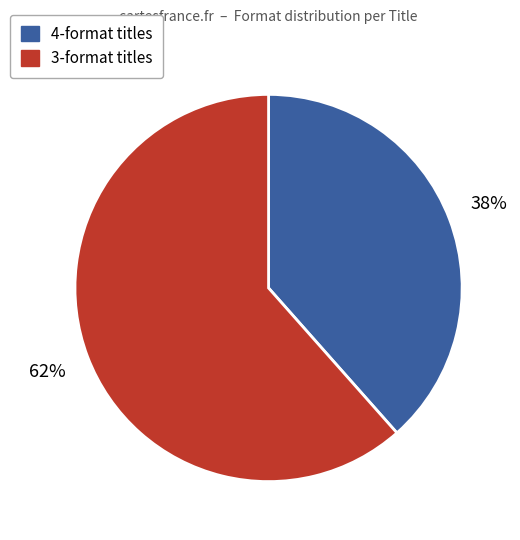

Is there any slice that represents more than half of the pie?

Yes